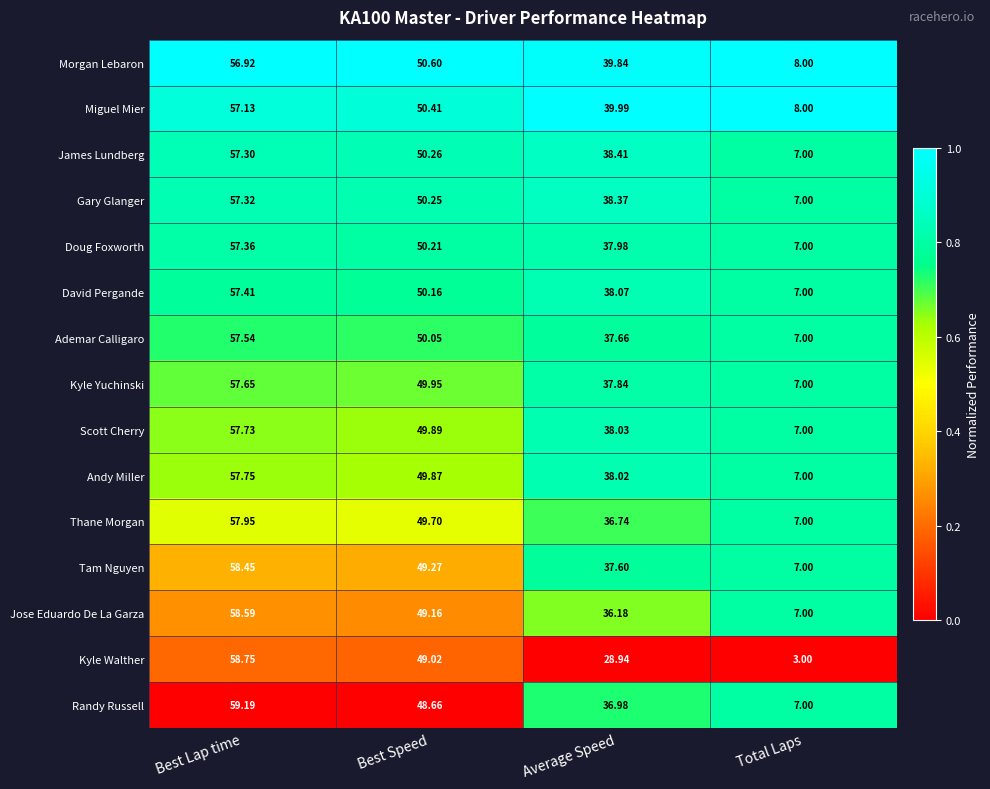

At which label does David Pergande first exceed 50?

Best Lap time